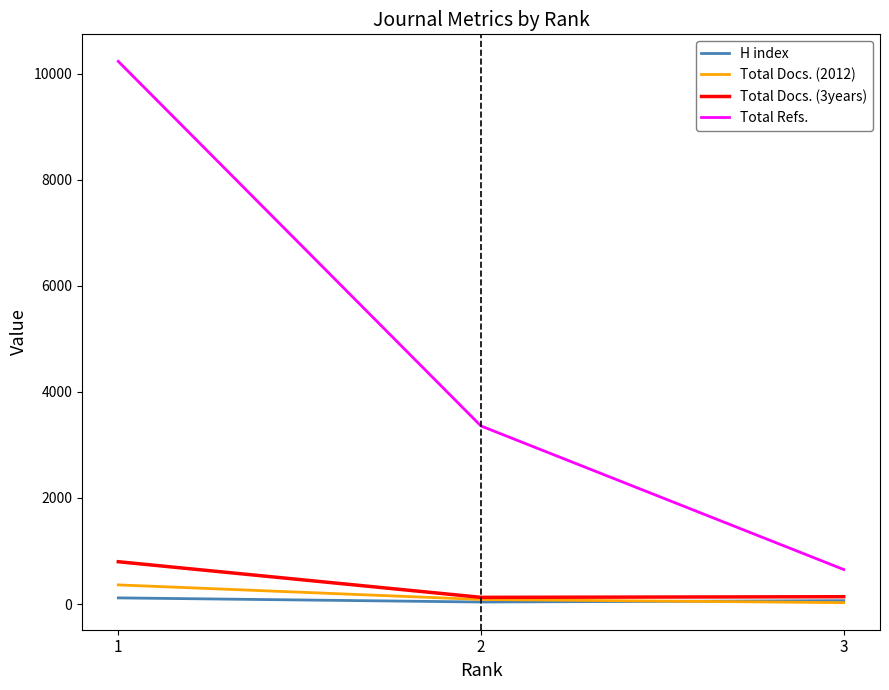

Rank the series by their maximum value, from highest to lowest.

Total Refs., Total Docs. (3years), Total Docs. (2012), H index